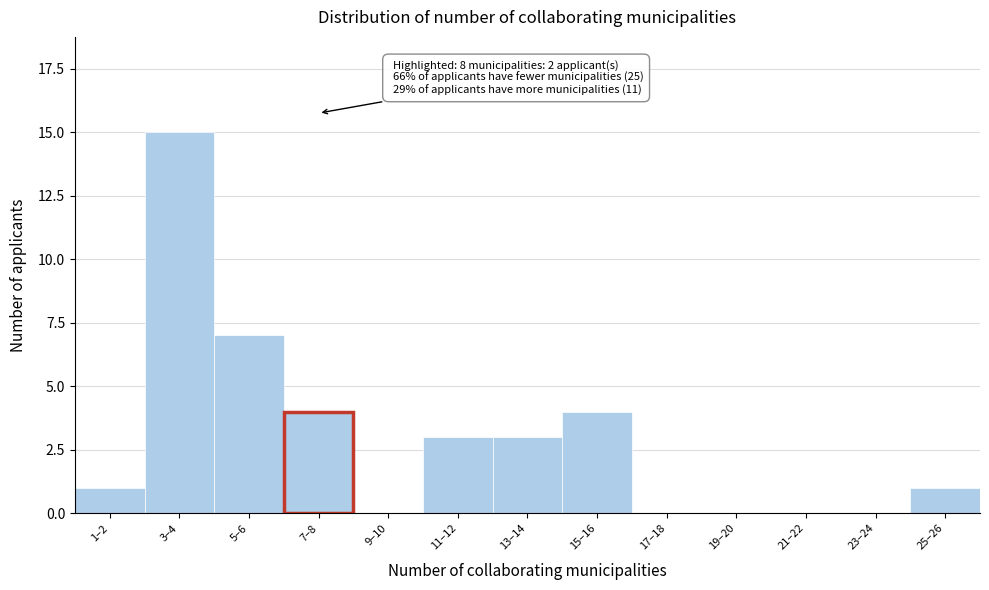

Reading left to right, list all the values displayed in this chart.

1–2=1	3–4=15	5–6=7	7–8=4	9–10=0	11–12=3	13–14=3	15–16=4	17–18=0	19–20=0	21–22=0	23–24=0	25–26=1